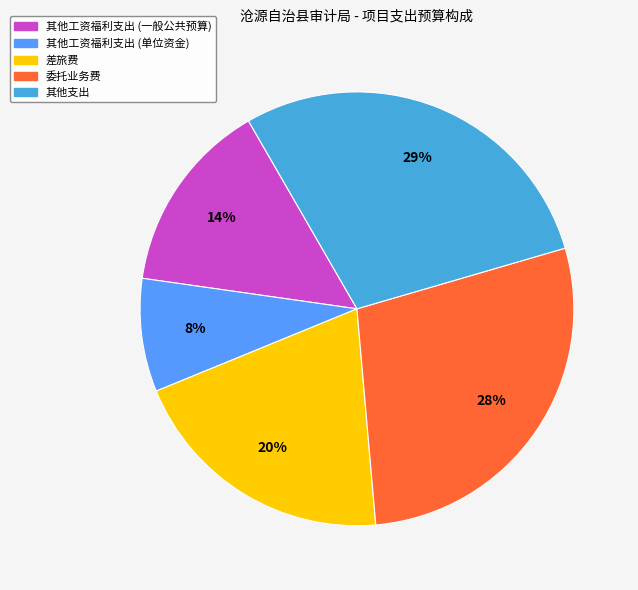

Is there a majority slice in this chart?

No